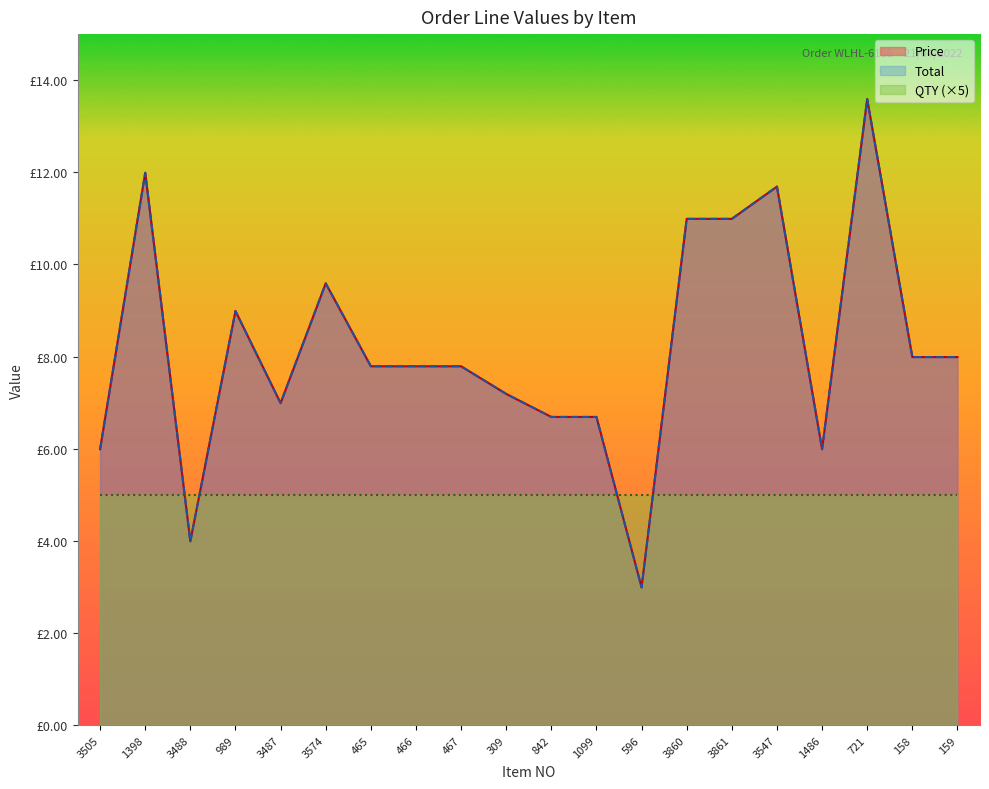

Rank the series by their maximum value, from highest to lowest.

Price, Total